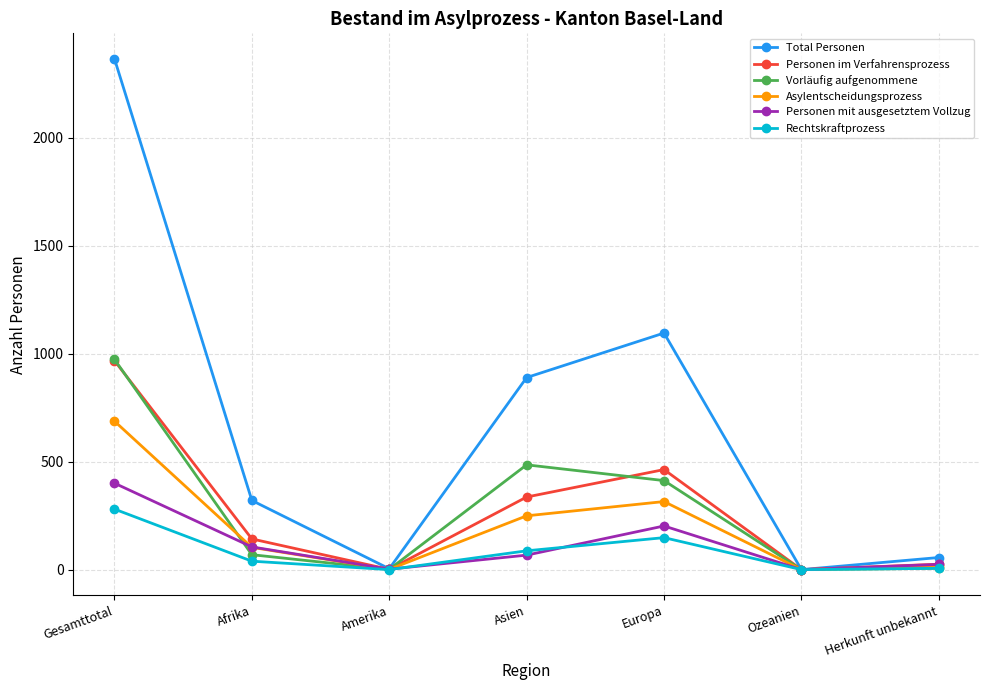

What position from the right is Herkunft unbekannt?

1